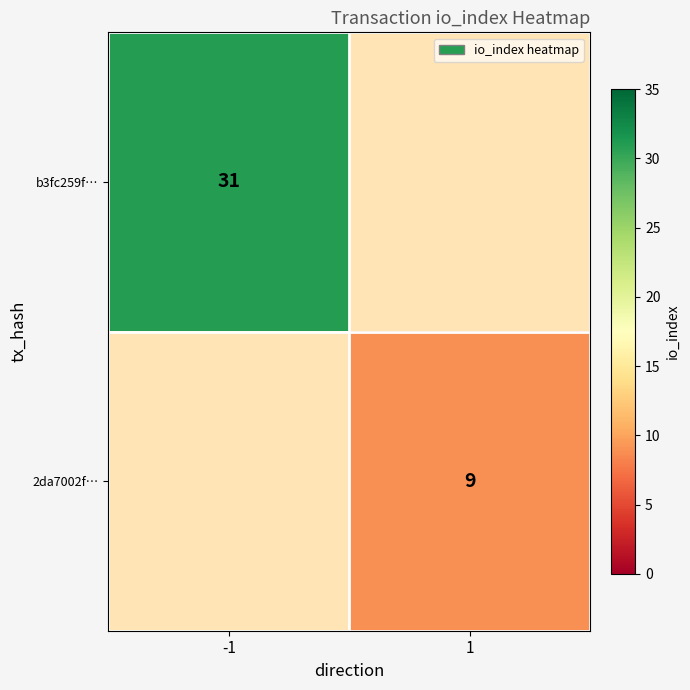

The value of b3fc259f… at -1 is 31. True or false?

True